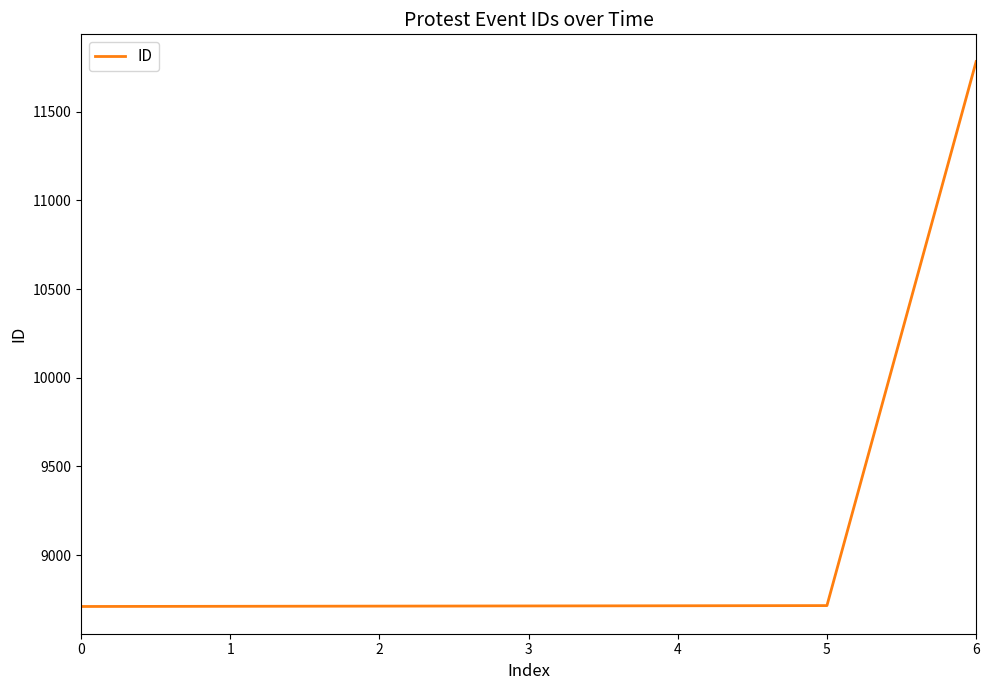

Approximately how many times larger is the value at 5 compared to 1?

1.0